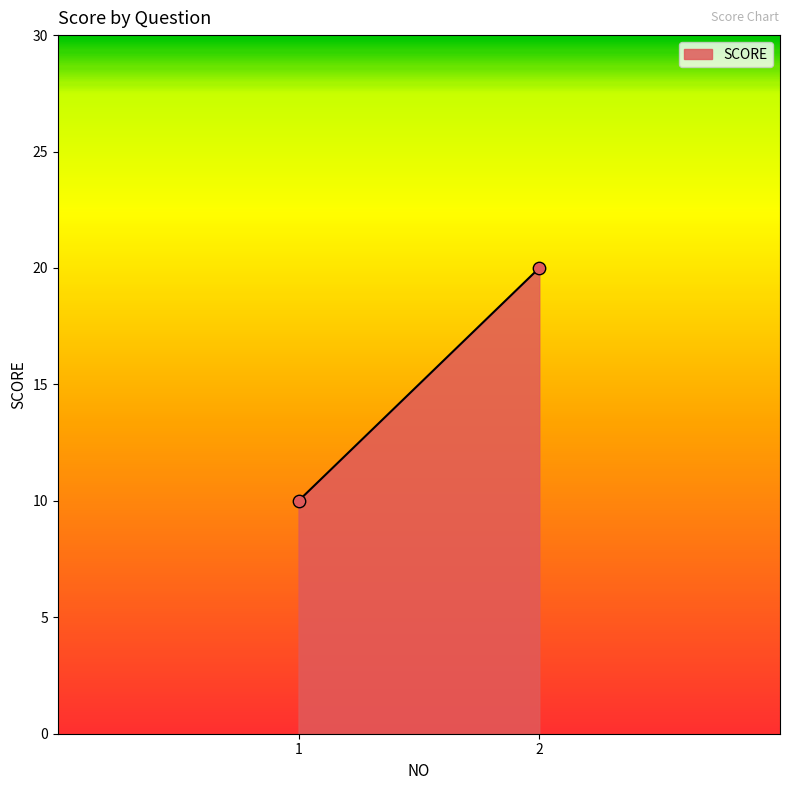

What is the range of Y values (max minus min)?

10